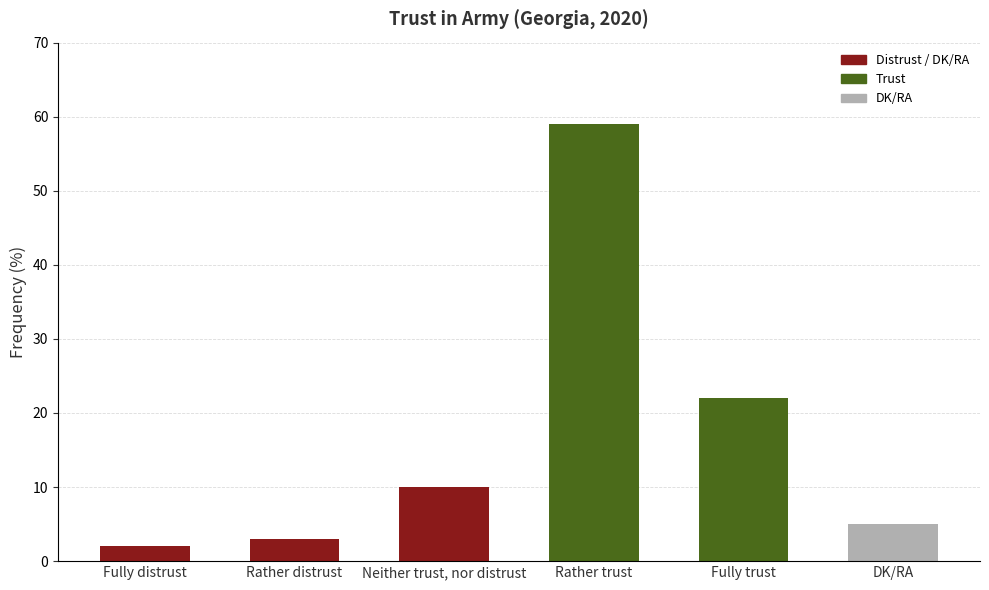

Does the chart contain any negative values?

No